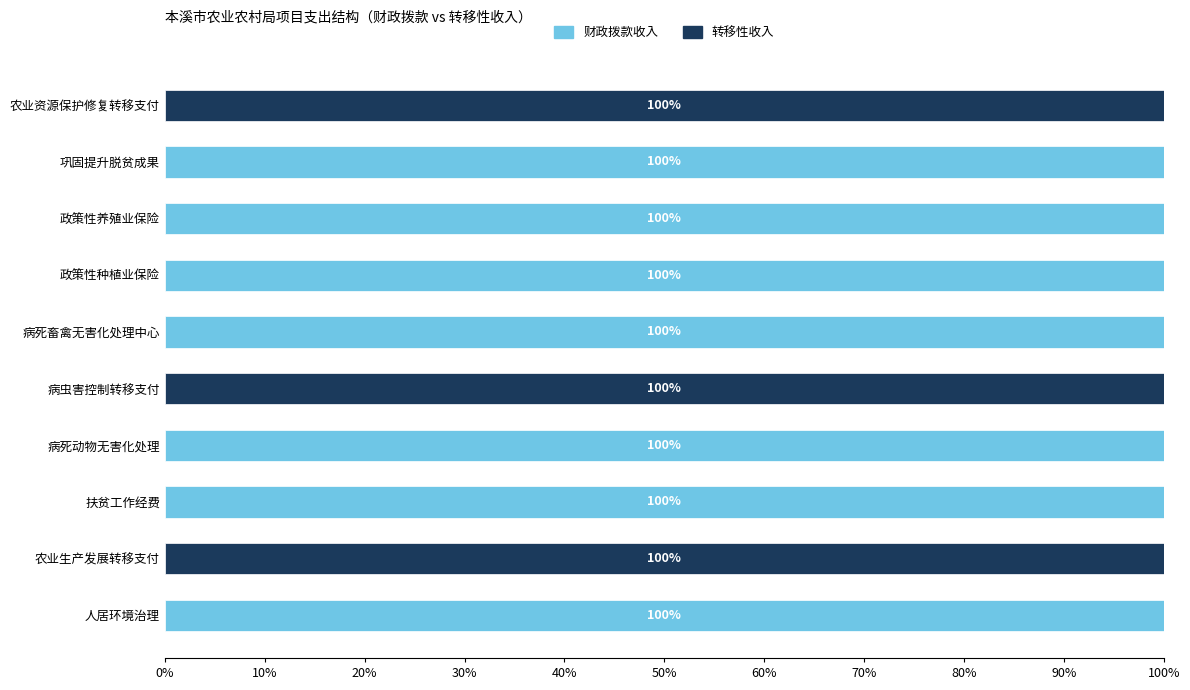

The 财政拨款收入 series shows 0 at 病虫害控制转移支付. True or false?

True